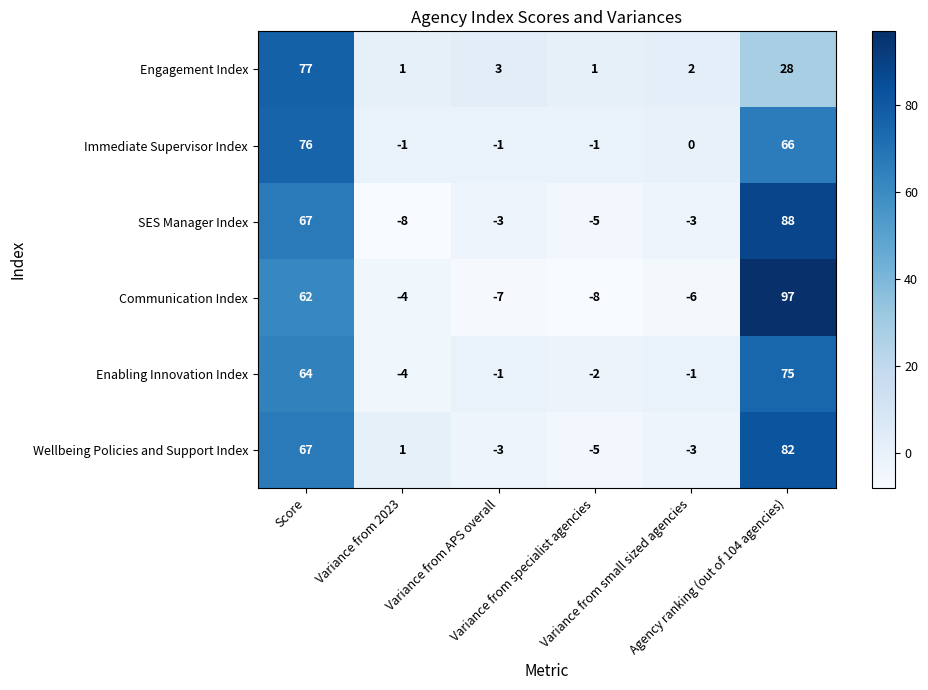

List the series in order of their peak value, highest first.

Communication Index, SES Manager Index, Wellbeing Policies and Support Index, Engagement Index, Immediate Supervisor Index, Enabling Innovation Index